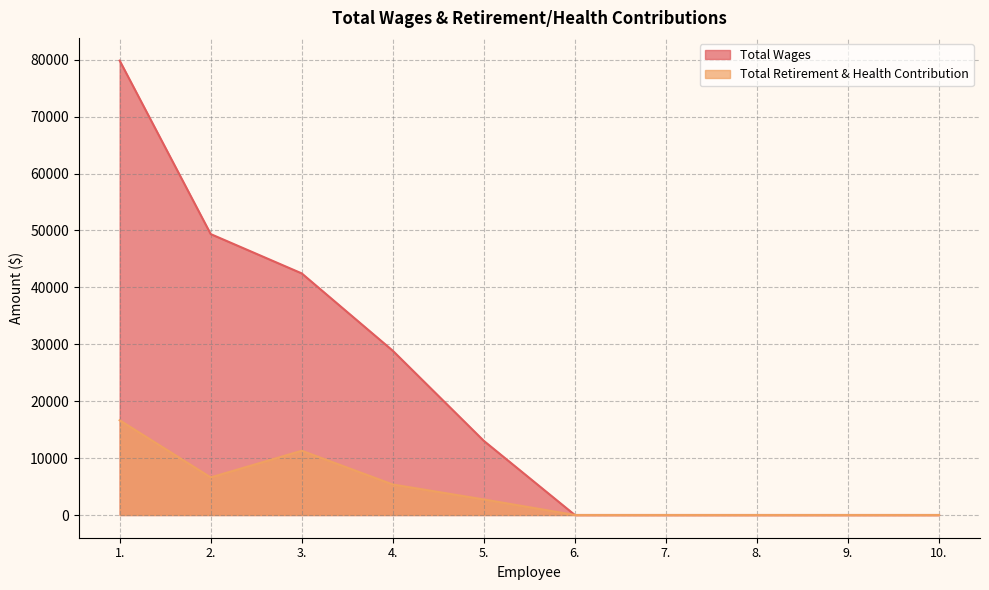

Is it true that Total Retirement & Health Contribution equals 0 at 10.?

True